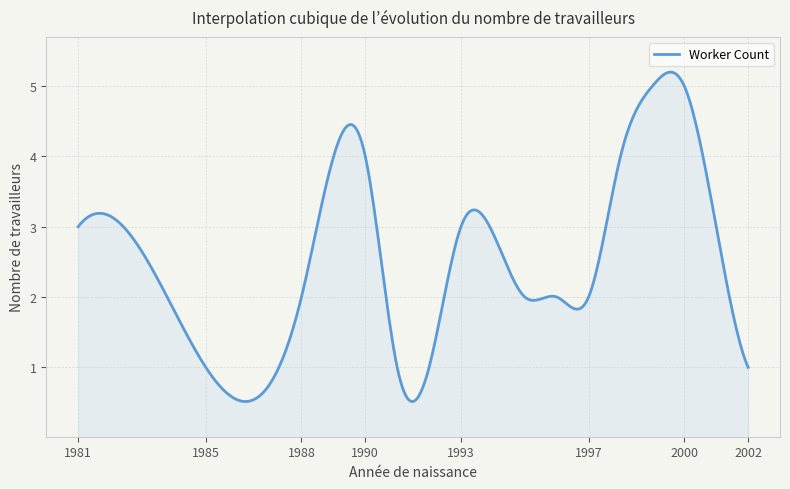

What is the difference between the maximum and minimum values?

4.7